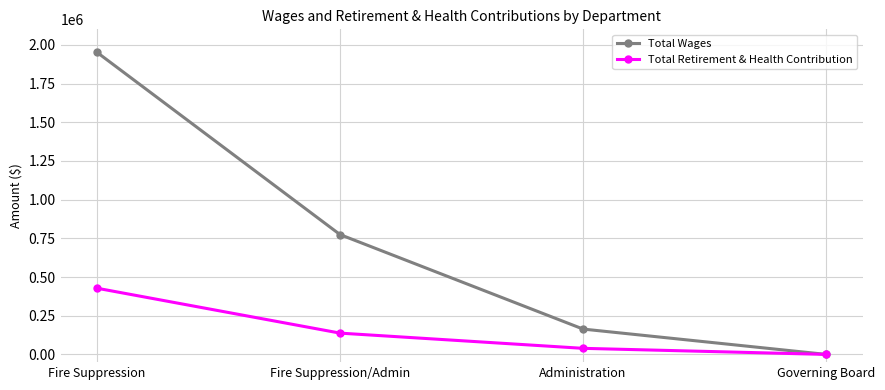

Which category has the highest value in the Total Wages series?

Fire Suppression